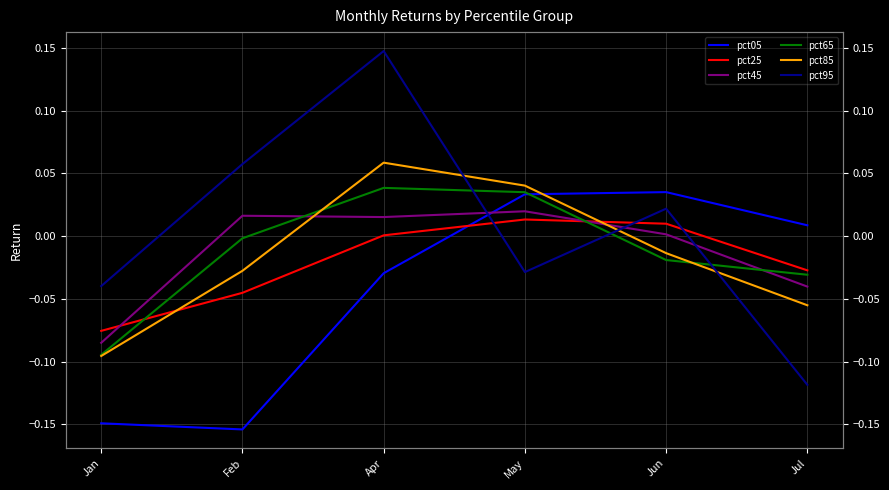

Reading left to right, what are all the values shown in this chart?

pct05: -0.1	-0.2	-0.0	0.0	0.0	0.0
pct25: -0.1	-0.0	0.0	0.0	0.0	-0.0
pct45: -0.1	0.0	0.0	0.0	0.0	-0.0
pct65: -0.1	-0.0	0.0	0.0	-0.0	-0.0
pct85: -0.1	-0.0	0.1	0.0	-0.0	-0.1
pct95: -0.0	0.1	0.1	-0.0	0.0	-0.1